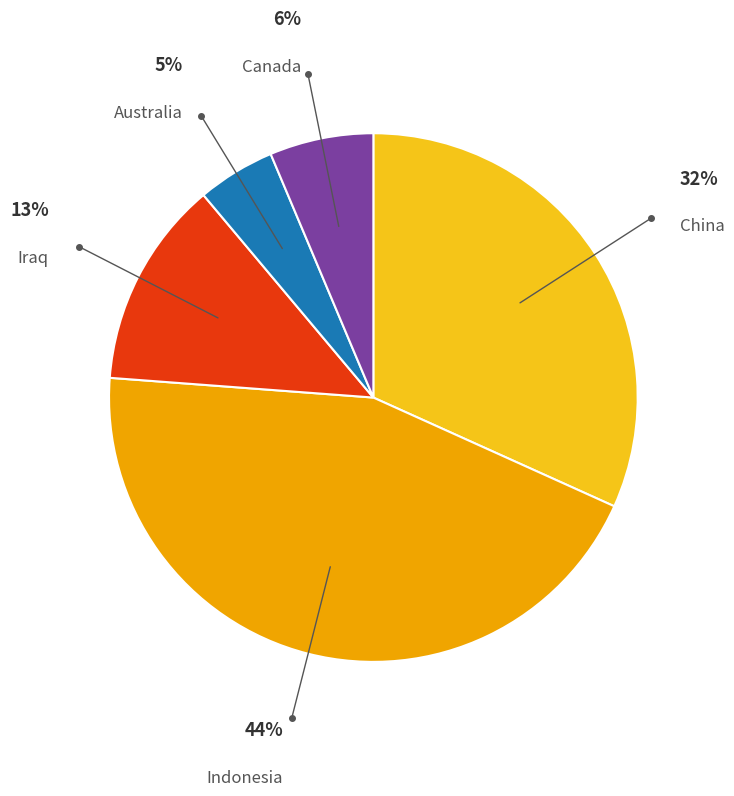

To the nearest percent, what is the average slice percentage?

20%